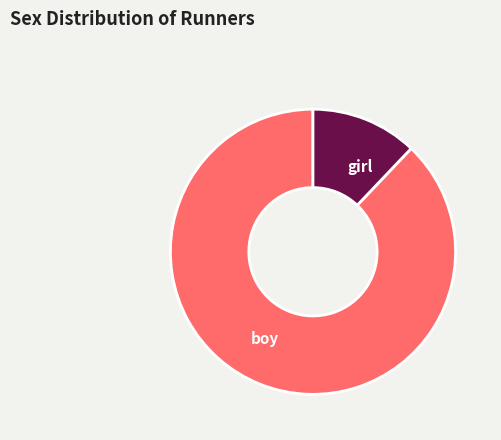

How many slices are in this pie chart?

2